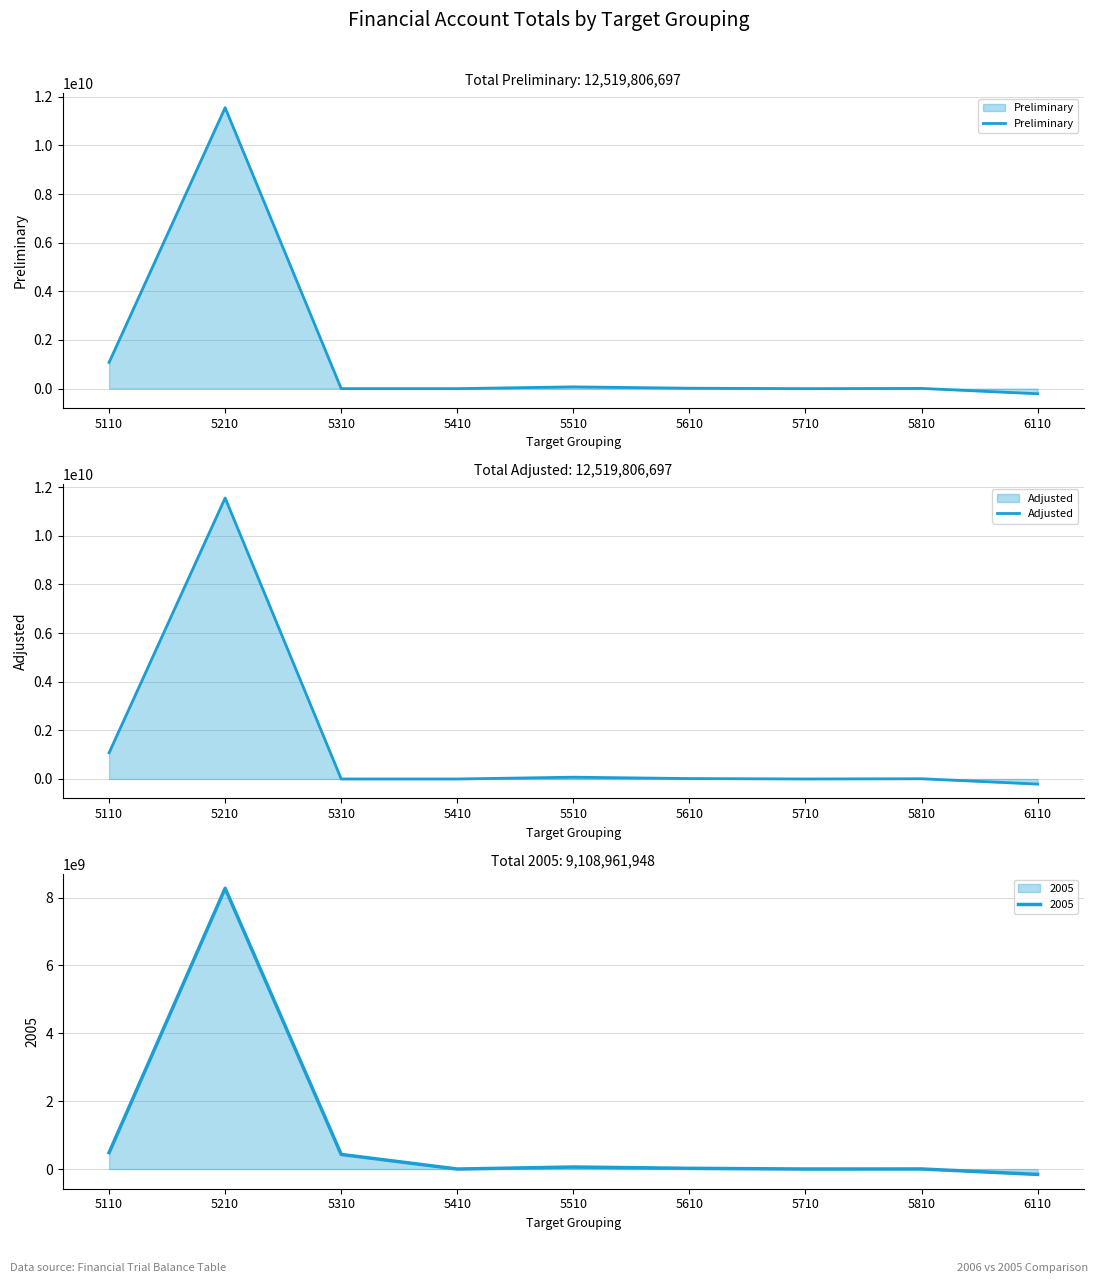

True or false: Adjusted and Preliminary cross at least once.

False